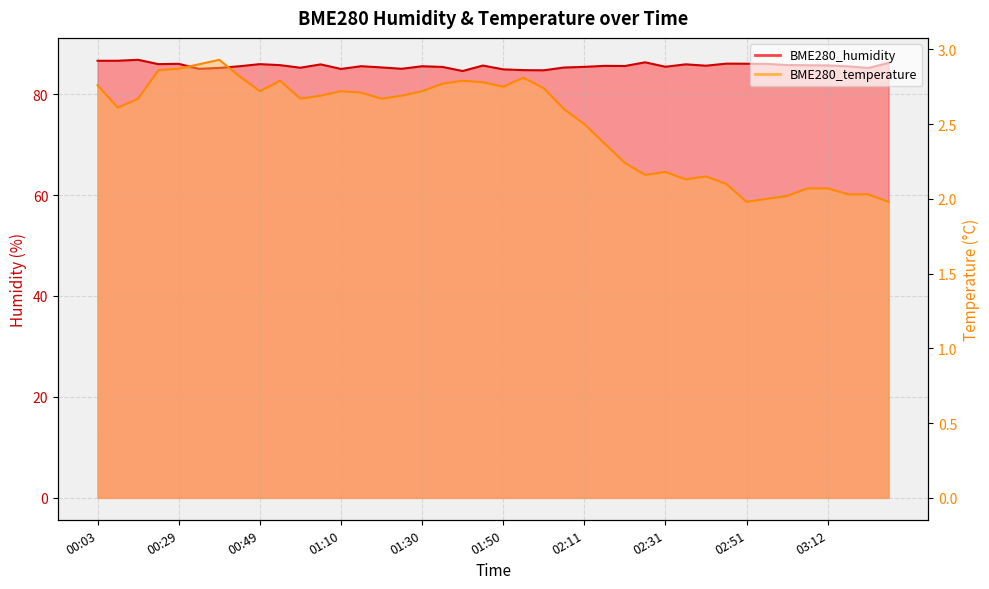

At which category does BME280_humidity reach its first local peak?

00:13